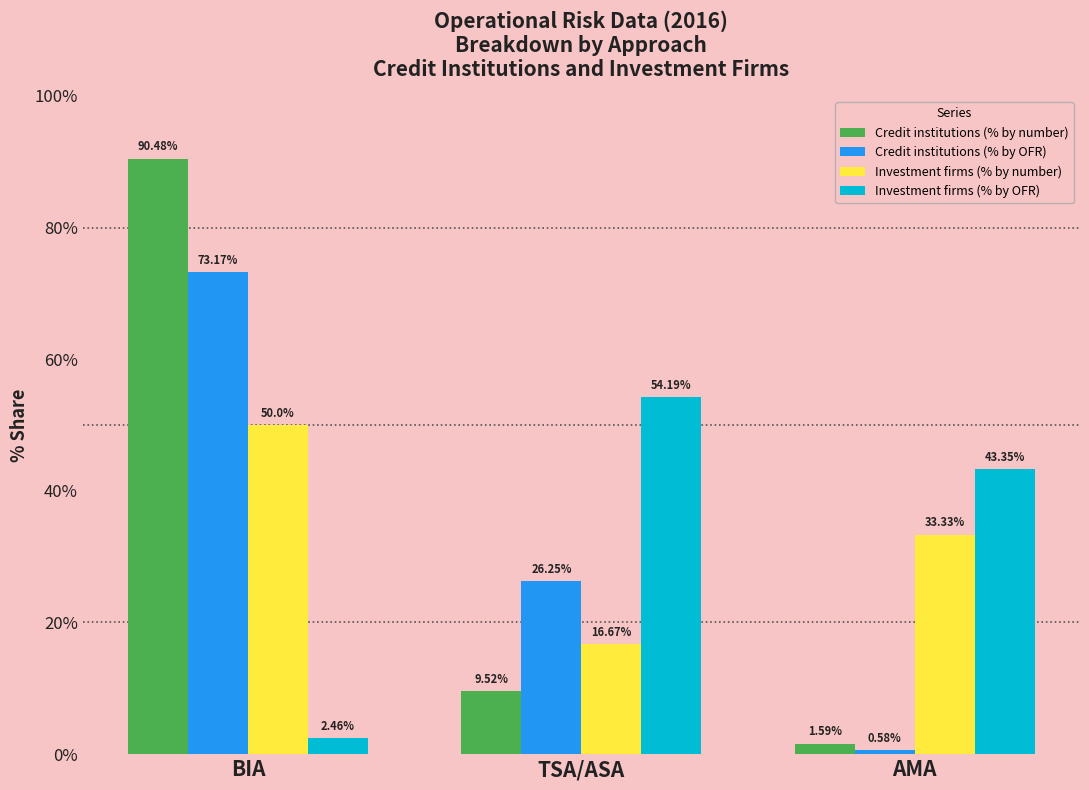

Which series has the largest range (max minus min)?

Credit institutions (% by number)